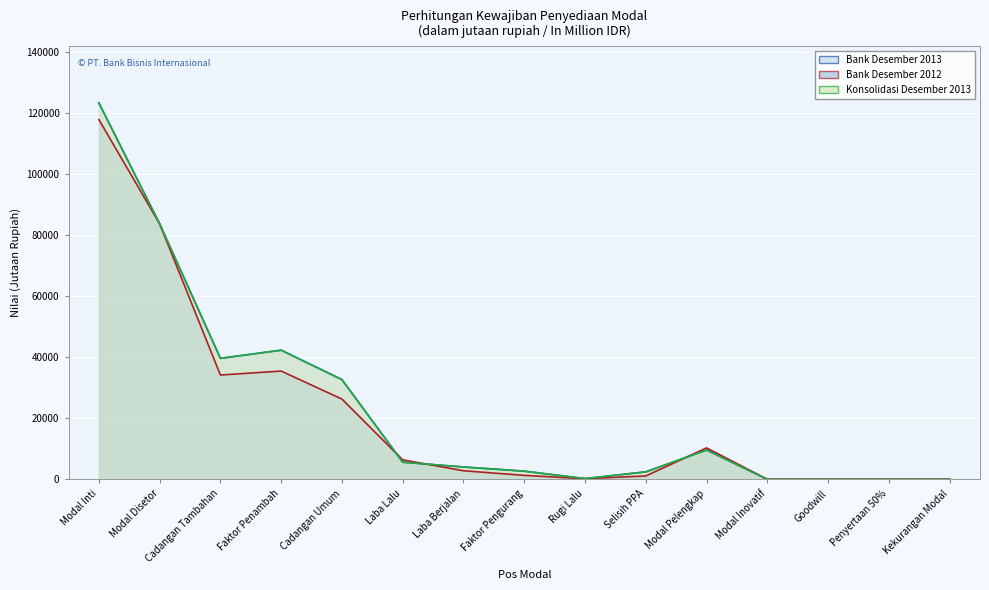

Between Cadangan Umum and Selisih PPA, which is larger?

Cadangan Umum